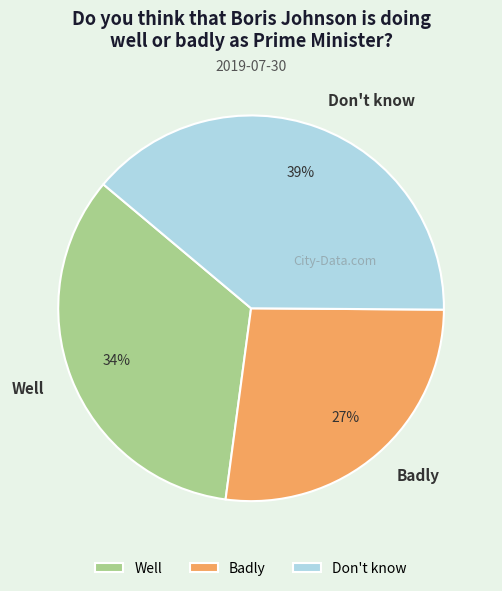

To the nearest percent, what is the combined percentage of Badly and Don't know?

66%